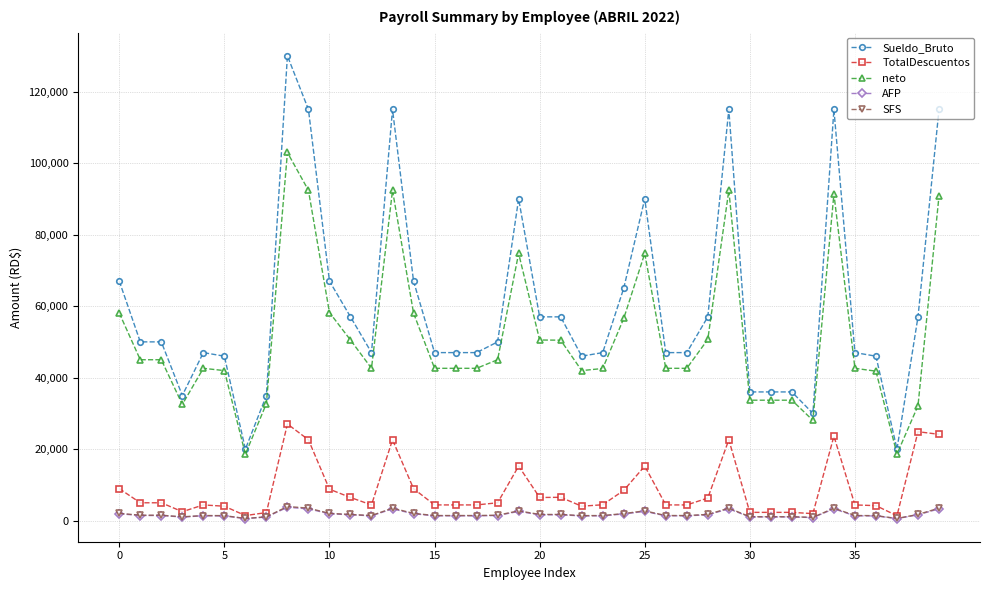

How many data points in neto are less than 42605?

13